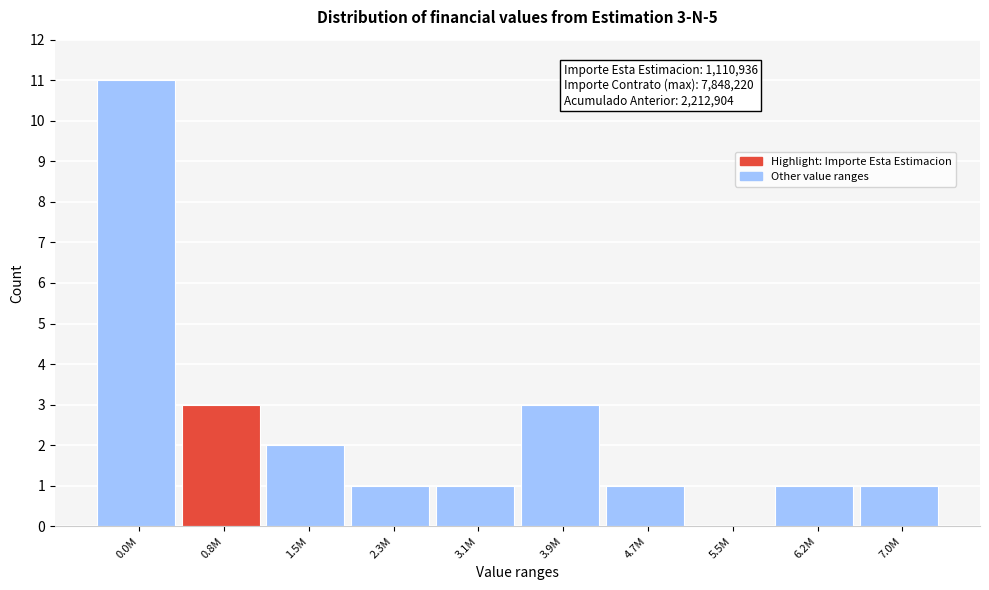

Reading right to left, transcribe all the data shown in this chart.

7.0M=1	6.2M=1	5.5M=0	4.7M=1	3.9M=3	3.1M=1	2.3M=1	1.5M=2	0.8M=3	0.0M=11